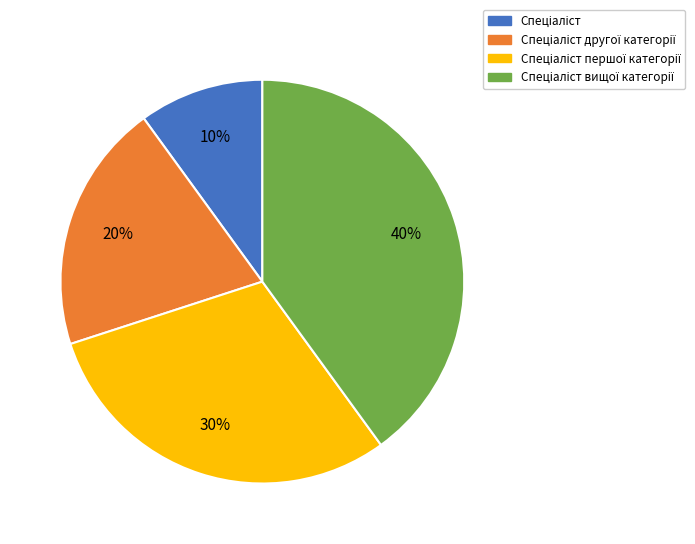

Count the number of slices in the pie.

4